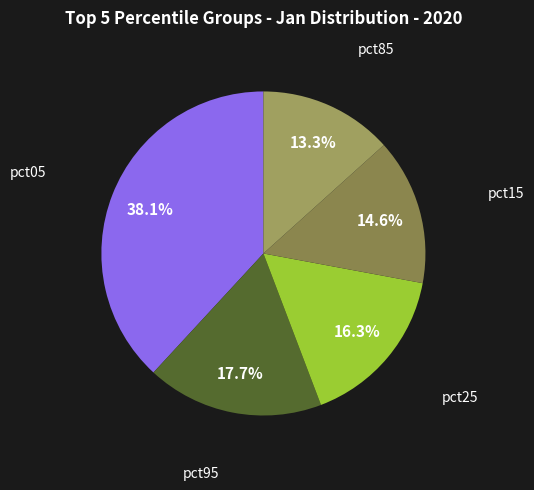

Count the number of slices in the pie.

5